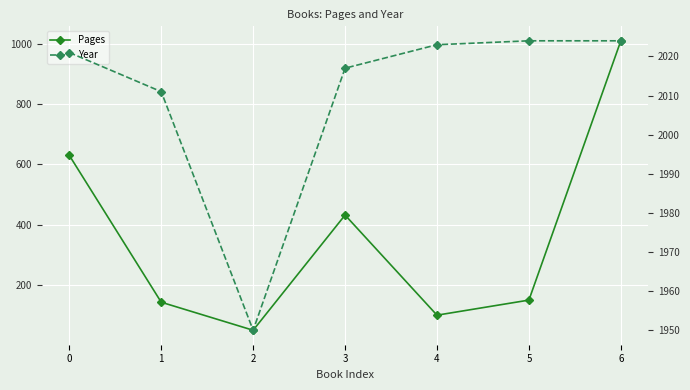

True or false: Year and Pages intersect in this chart.

False